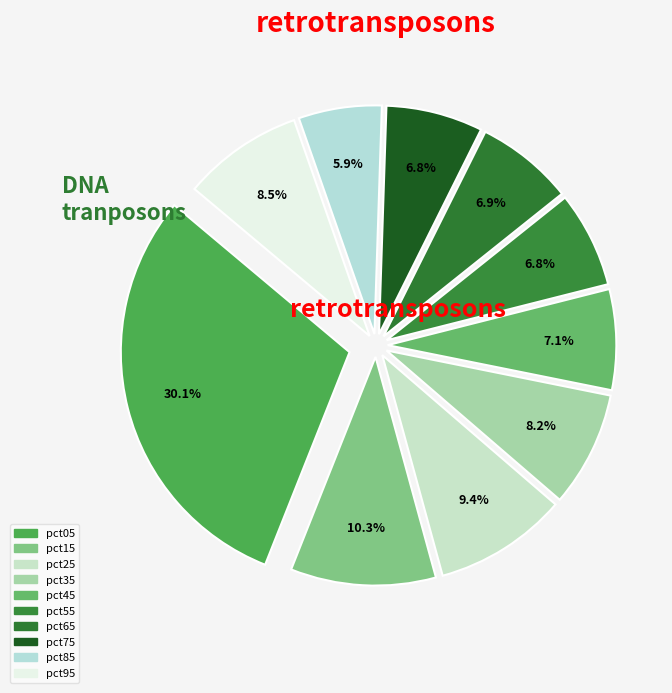

How many slices are in this pie chart?

10